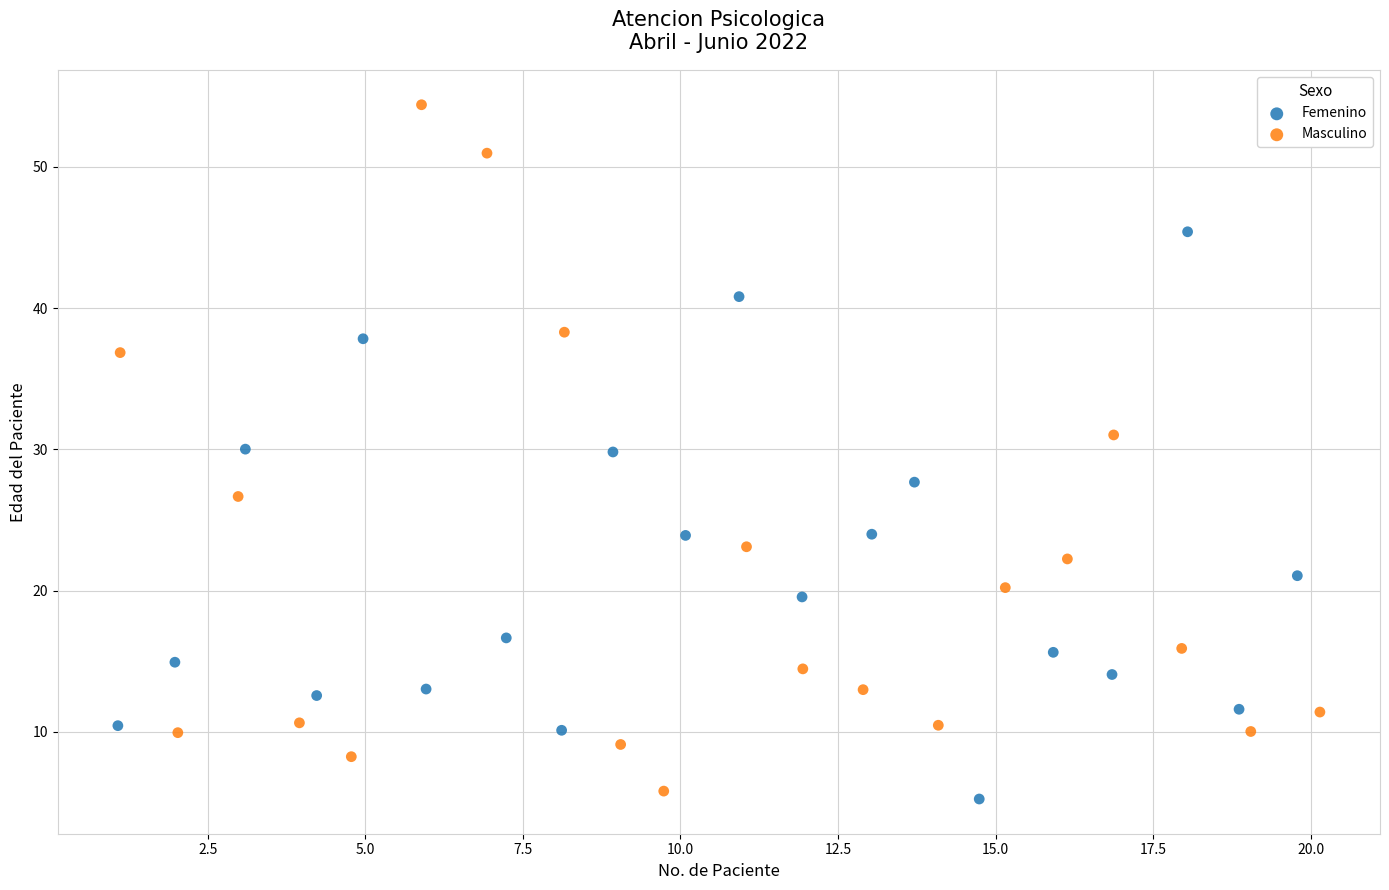

Which series contains the highest Y value?

Masculino